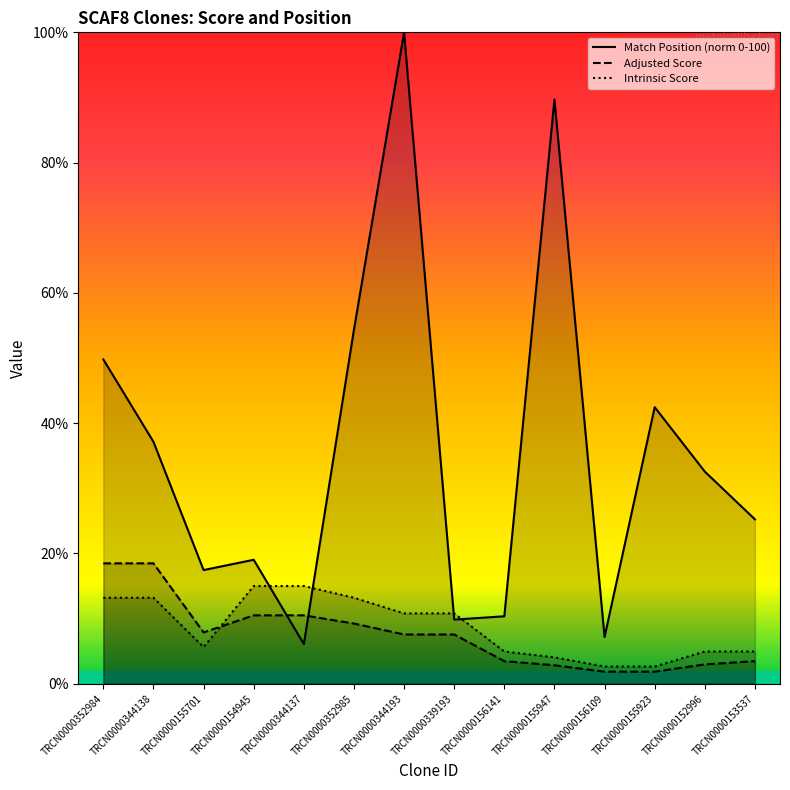

How many times do Match Position and Adjusted Score cross each other?

2